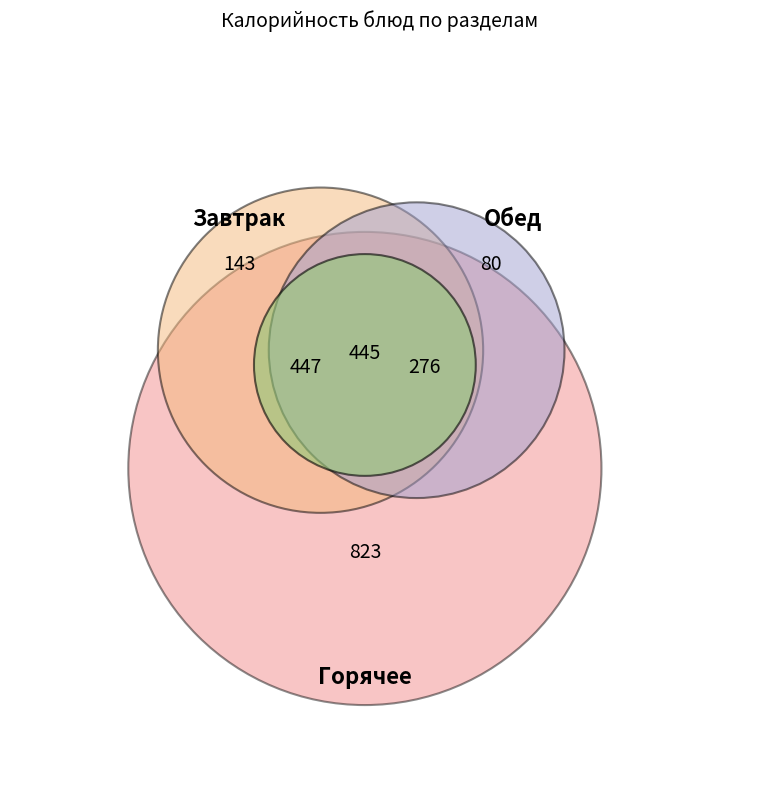

True or false: 1 блюдо accounts for 7% of the total.

True